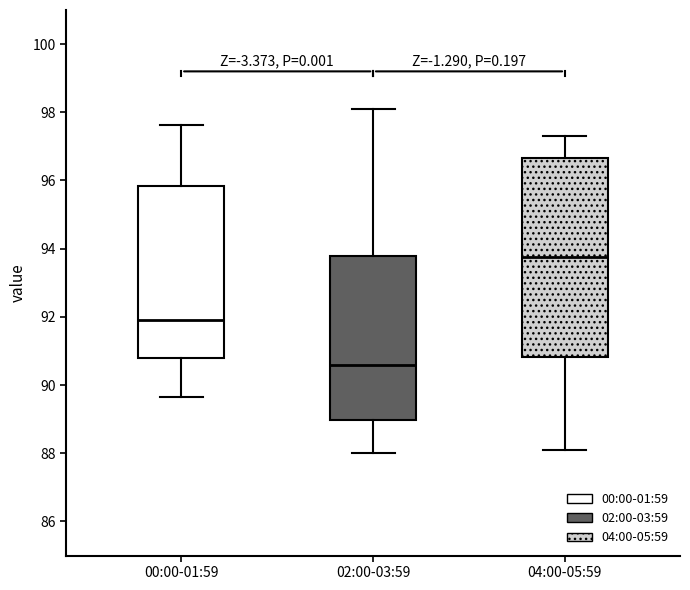

Reading left to right, transcribe this box plot: for each box, give where its median line is, the range the box spans, and where its two whiskers end, as read against the y-axis. The values are not printed on the chart, so give them approximately, as read against the axis.

00:00-01:59: median 92.0, box 90.8 to 95.8, whiskers 89.6 to 97.6
02:00-03:59: median 90.6, box 89.0 to 93.8, whiskers 88.0 to 98.2
04:00-05:59: median 93.8, box 90.8 to 96.6, whiskers 88.2 to 97.4